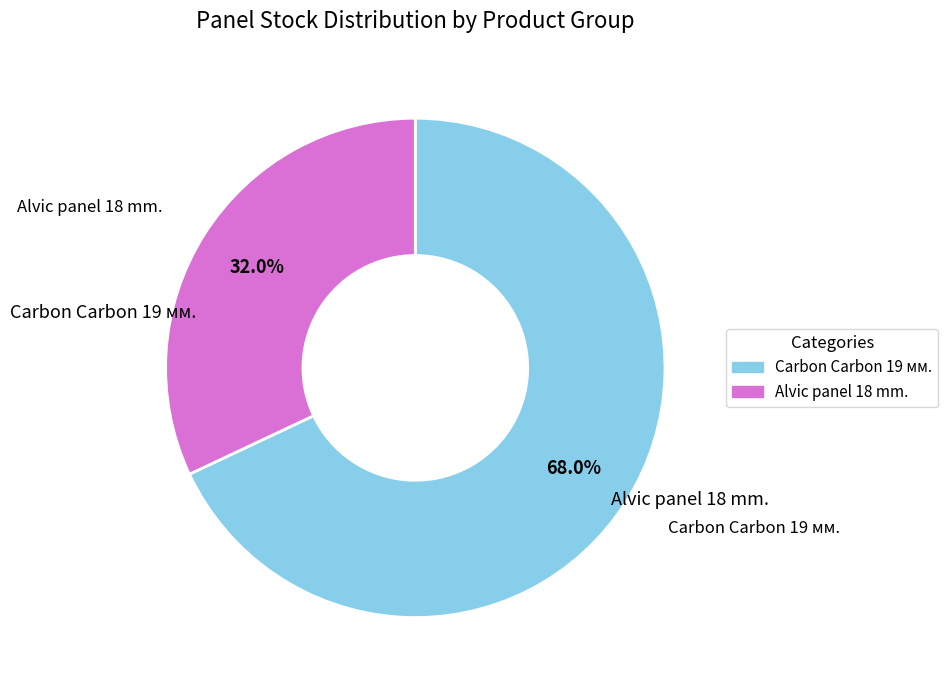

Rank the categories by value from lowest to highest.

Alvic panel 18 mm., Carbon Carbon 19 мм.